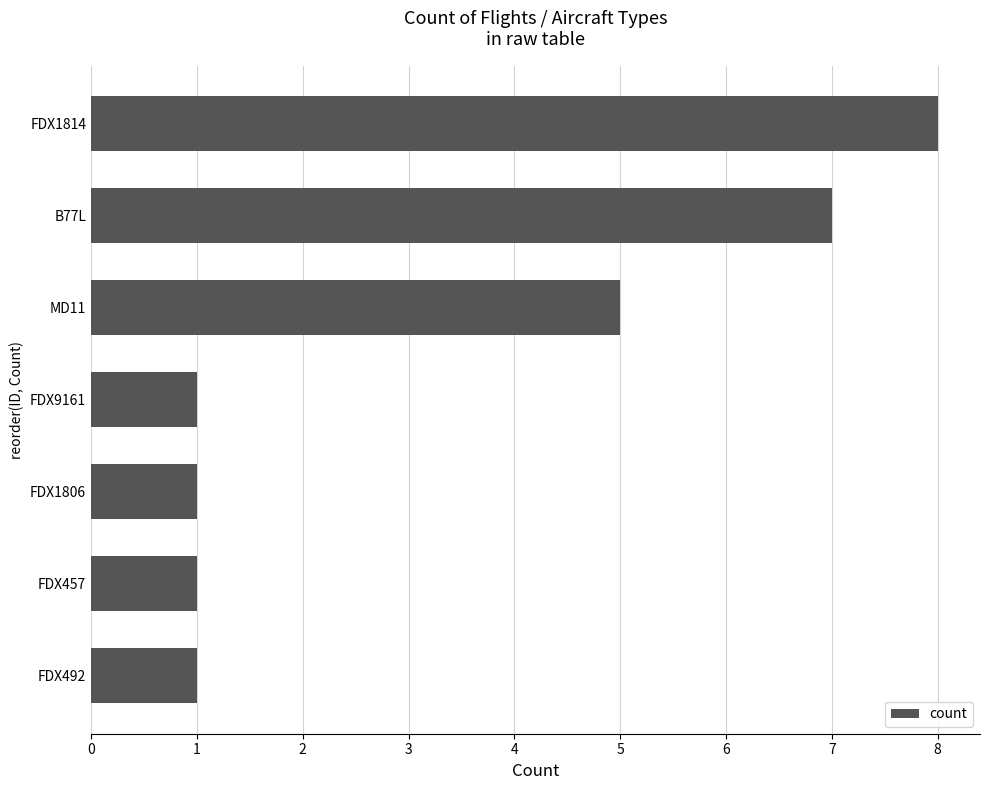

Is it true that the value at MD11 is 5?

True